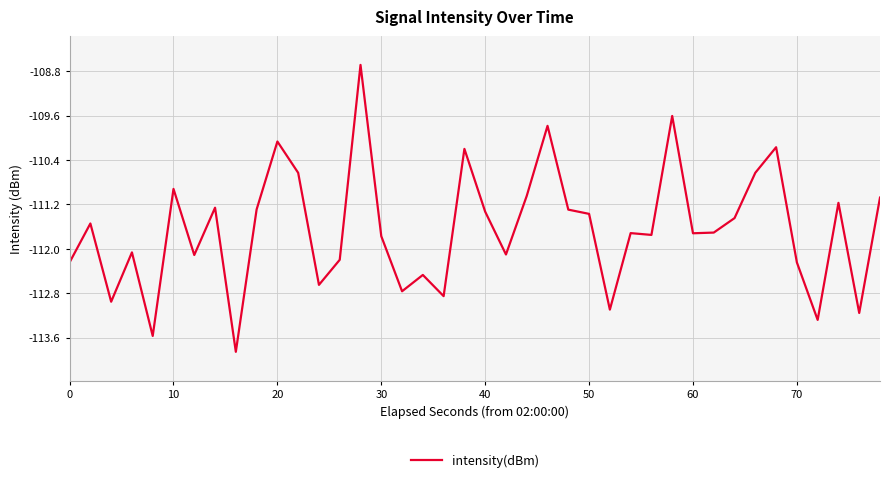

What is the maximum value shown in the chart?

-108.7